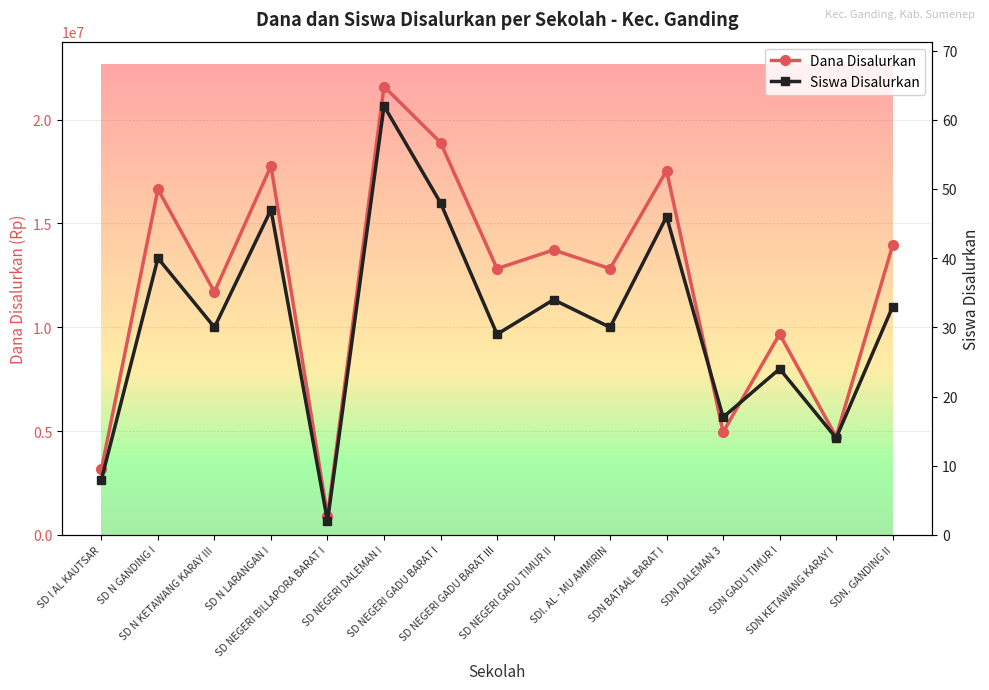

Which series has the widest spread of values?

Dana Disalurkan